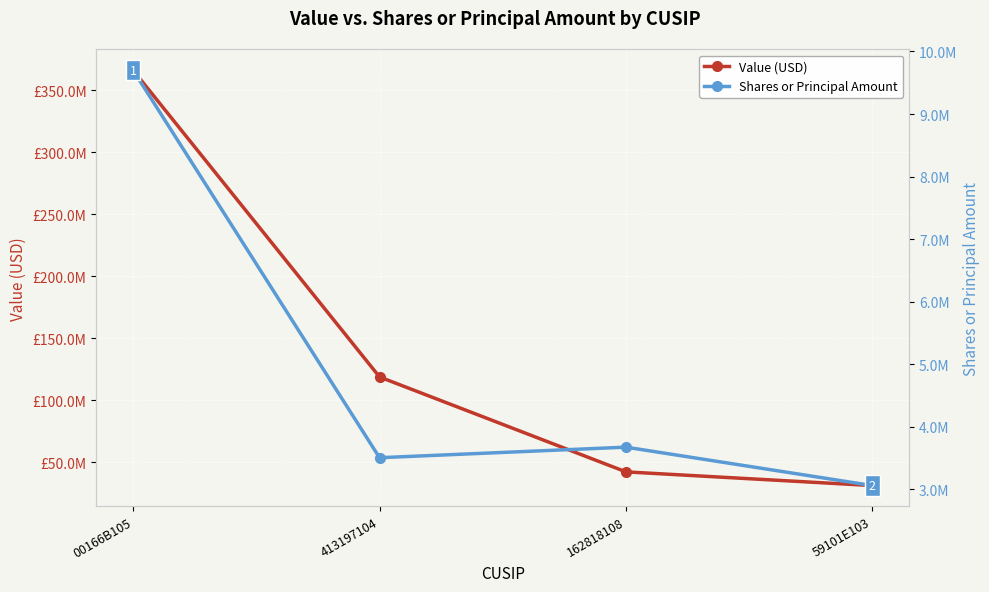

Reading left to right, list all the values displayed in this chart.

Value (USD): 00166B105=366075000	413197104=118807000	162818108=42281000	59101E103=31234000
Shares or Principal Amount: 00166B105=9699925	413197104=3504624	162818108=3673374	59101E103=3059123